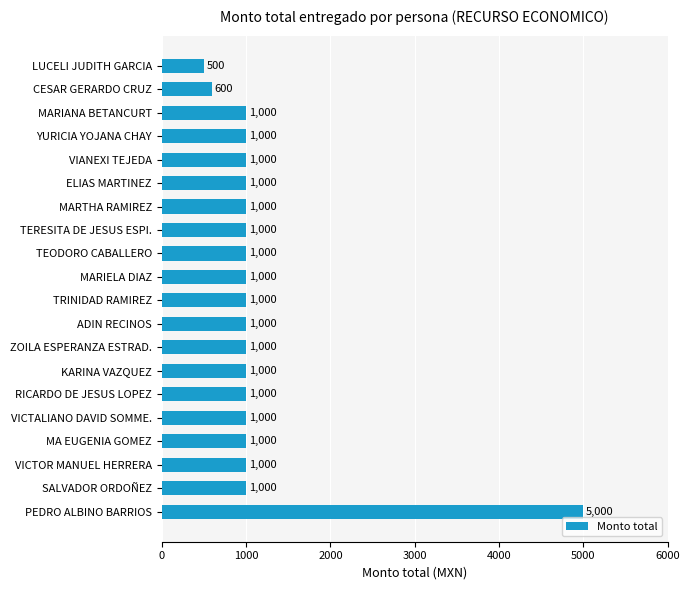

What is the change in value from CESAR GERARDO CRUZ to LUCELI JUDITH GARCIA?

-100